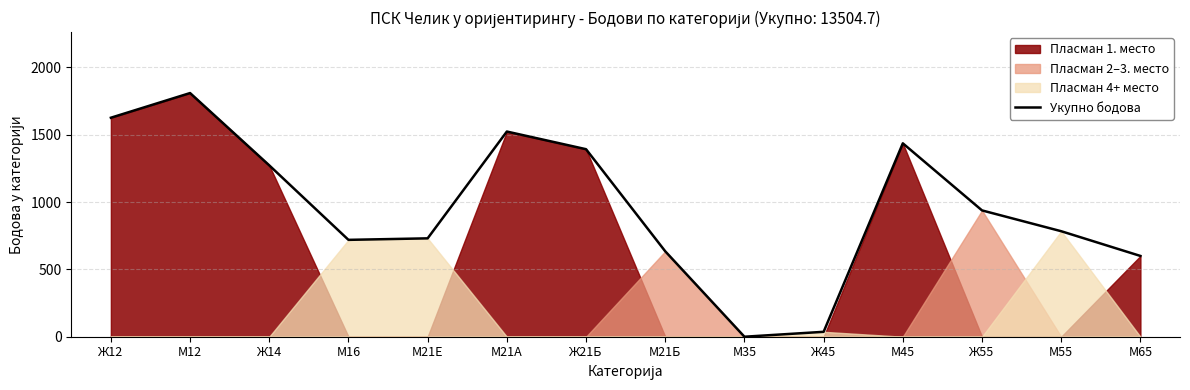

What is the value of the 1st point from the left?

1626.5